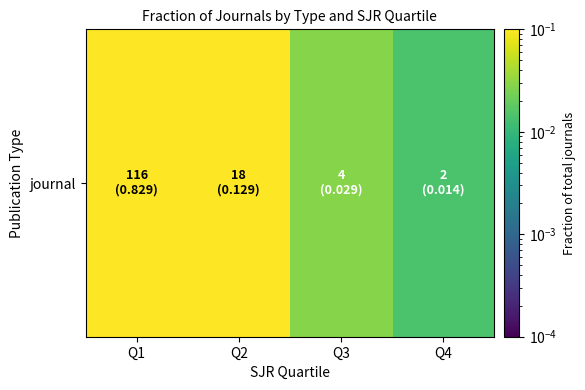

Which label corresponds to the smallest value in the chart?

Q4